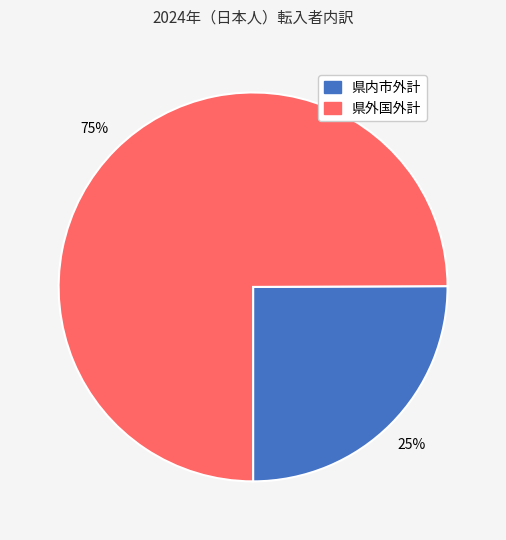

To the nearest percent, what is the difference between the 県外国外計 and 県内市外計 slice percentages?

50%